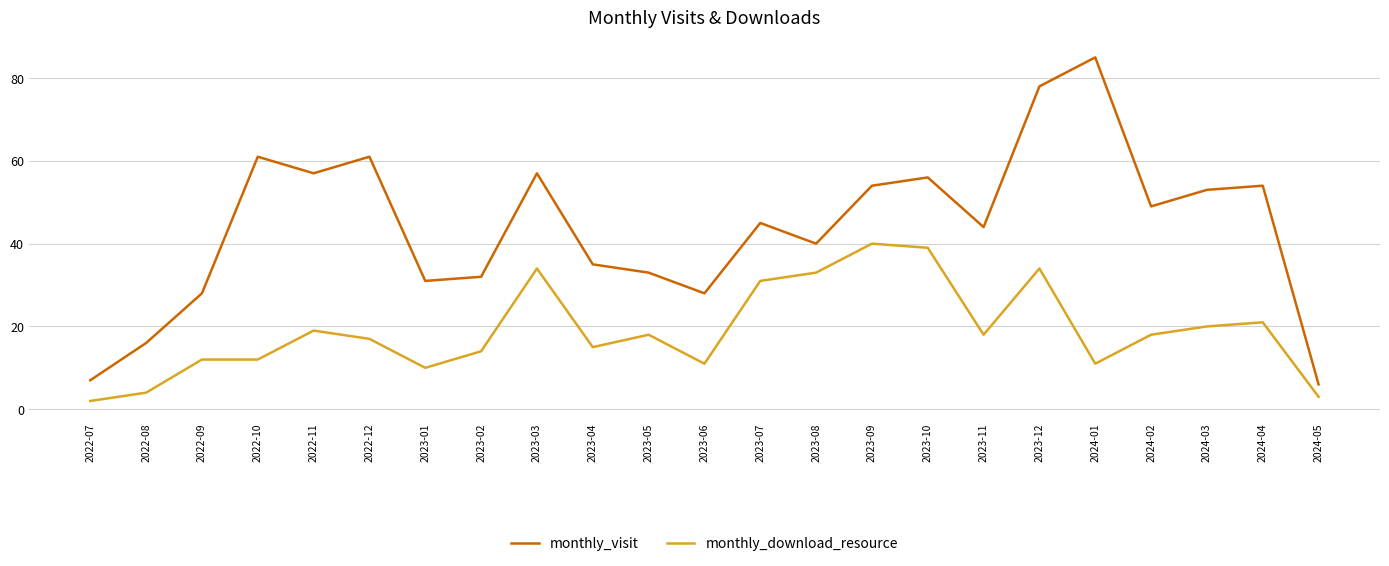

True or false: monthly_download_resource and monthly_visit cross at least once.

False